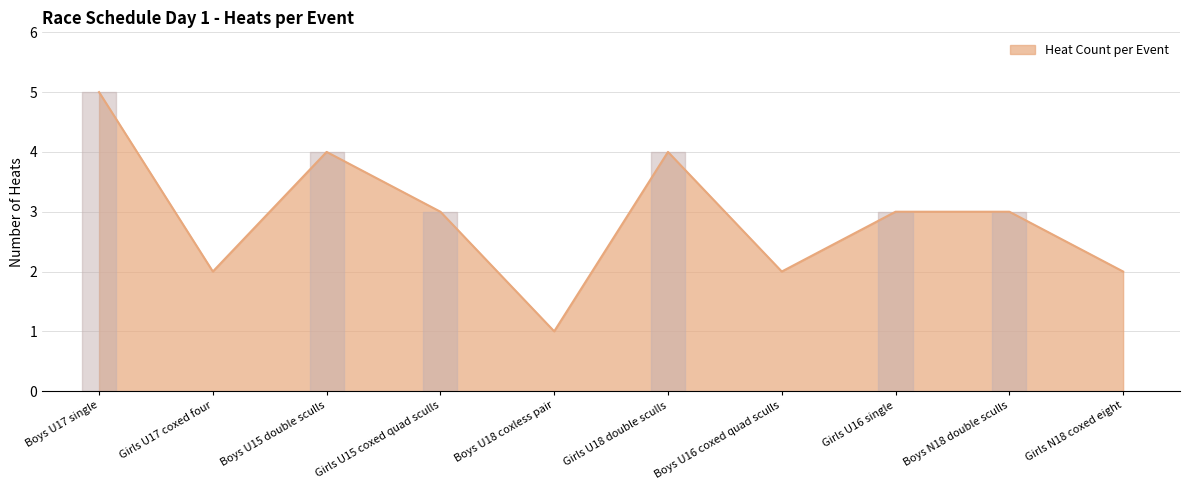

True or false: there are more than 1 points higher than both neighbors.

True